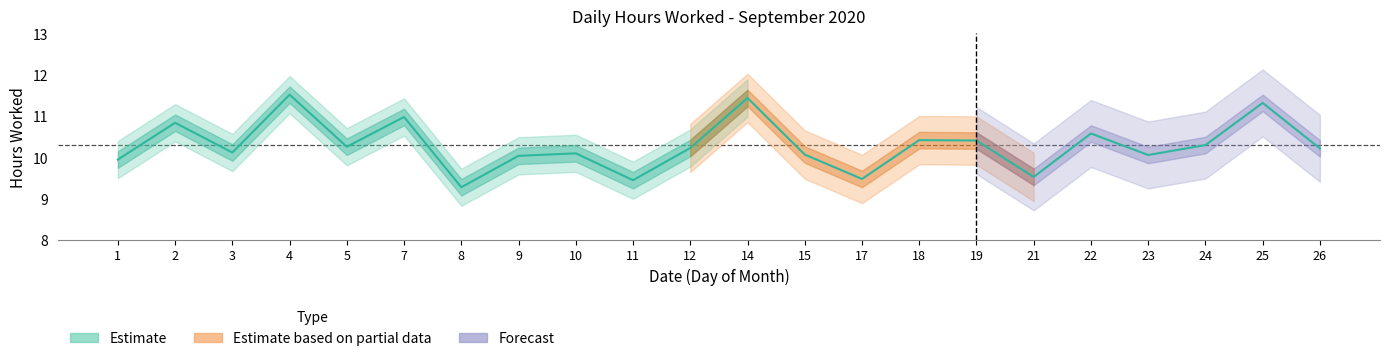

What is the greatest value displayed?

11.5